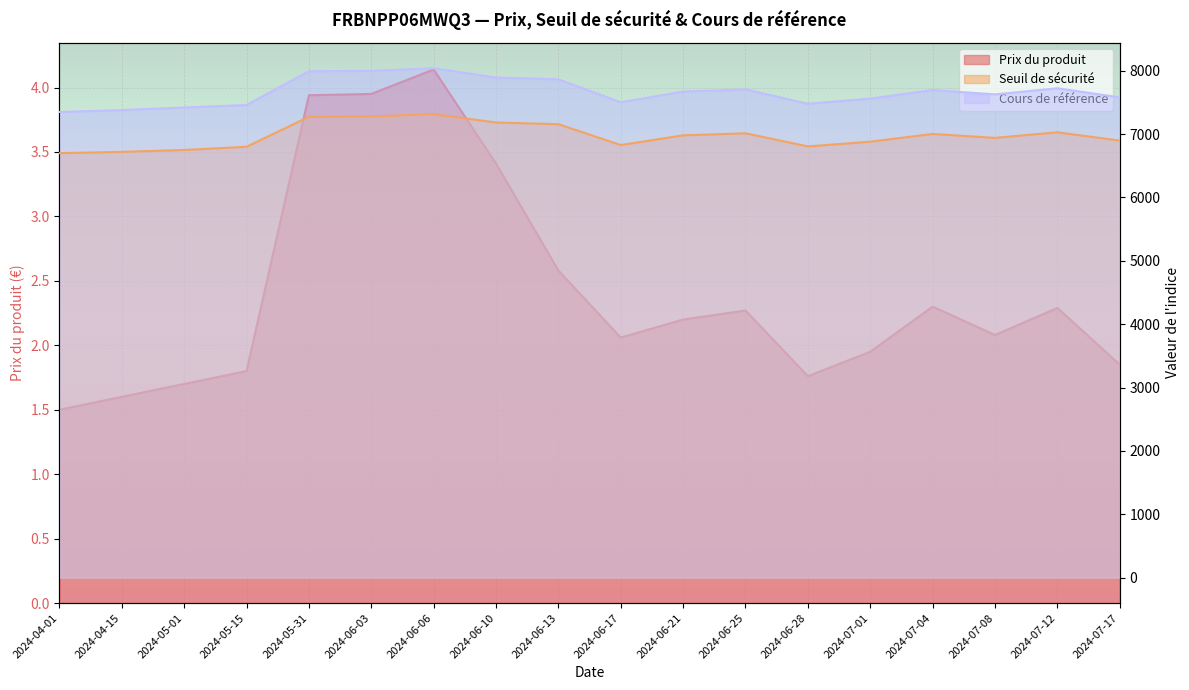

At which category does Seuil de sécurité reach its first local valley?

2024-06-17